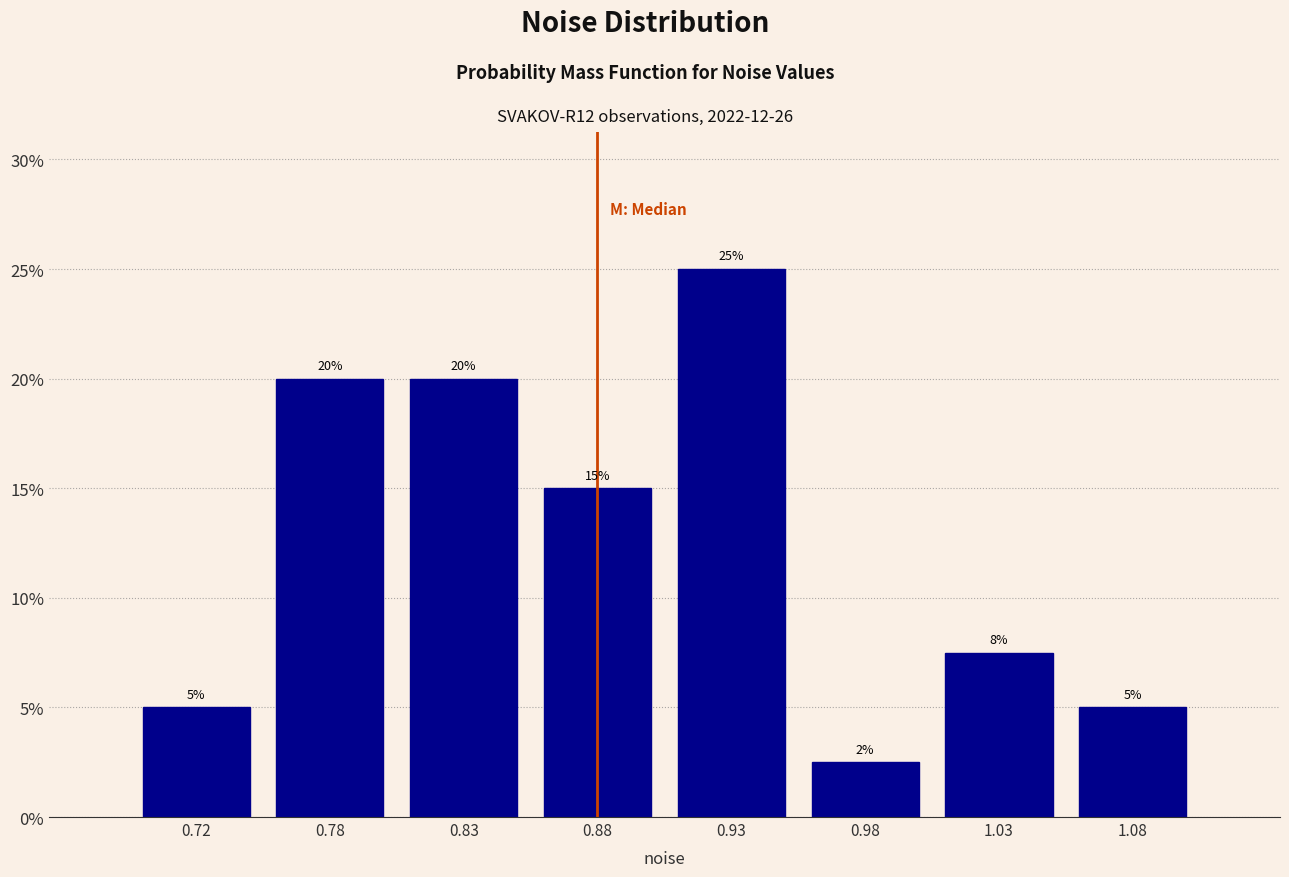

What is the sum of the values at 0.83 and 0.78?

40.0